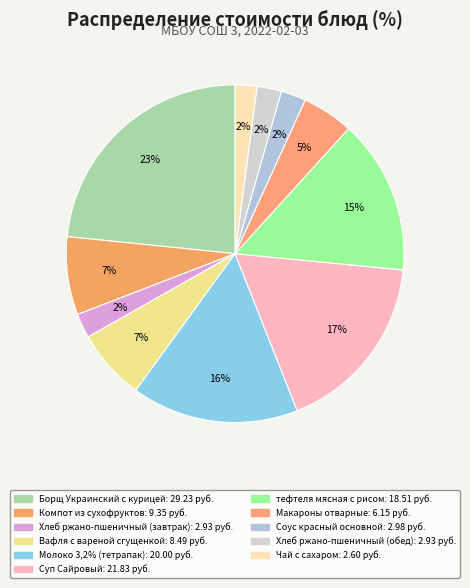

Count the number of slices in the pie.

11